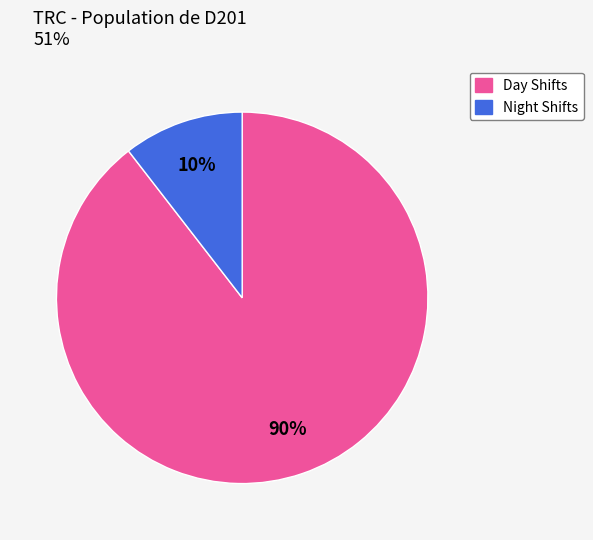

Does any single category account for the majority?

Yes